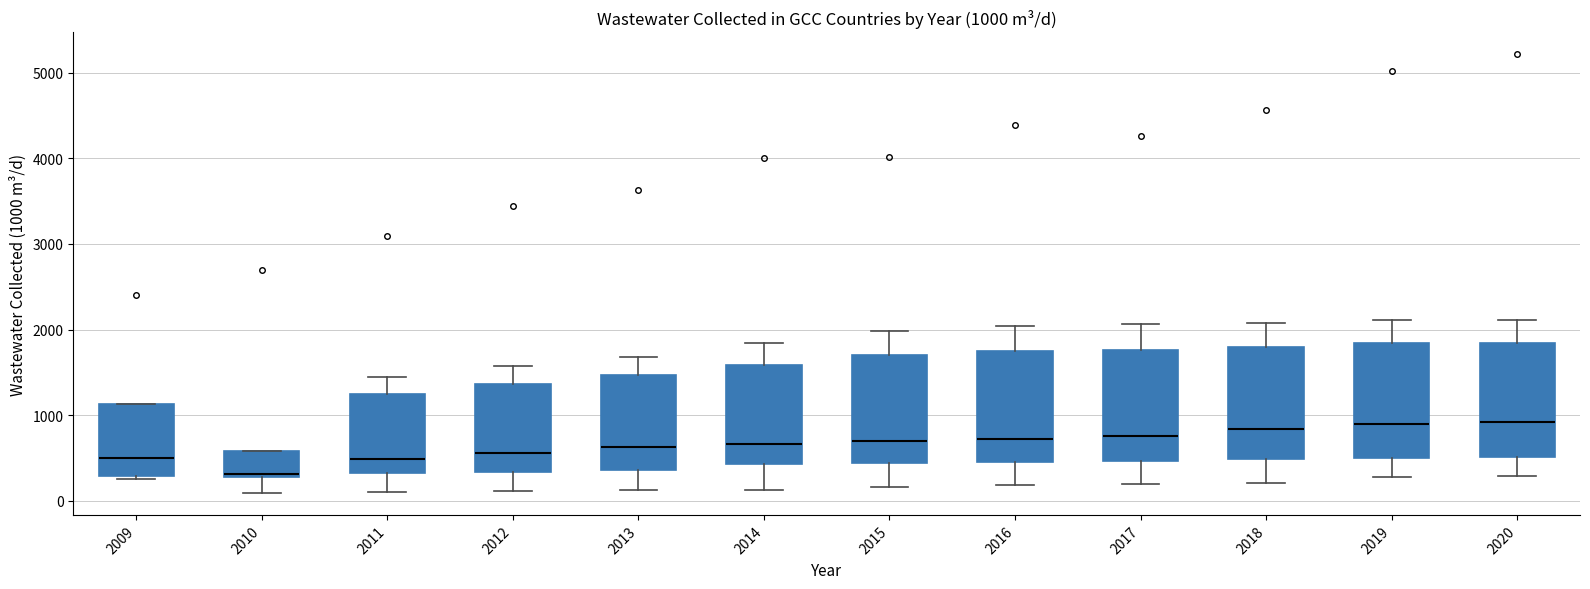

Which box's median line is the lowest?

2010